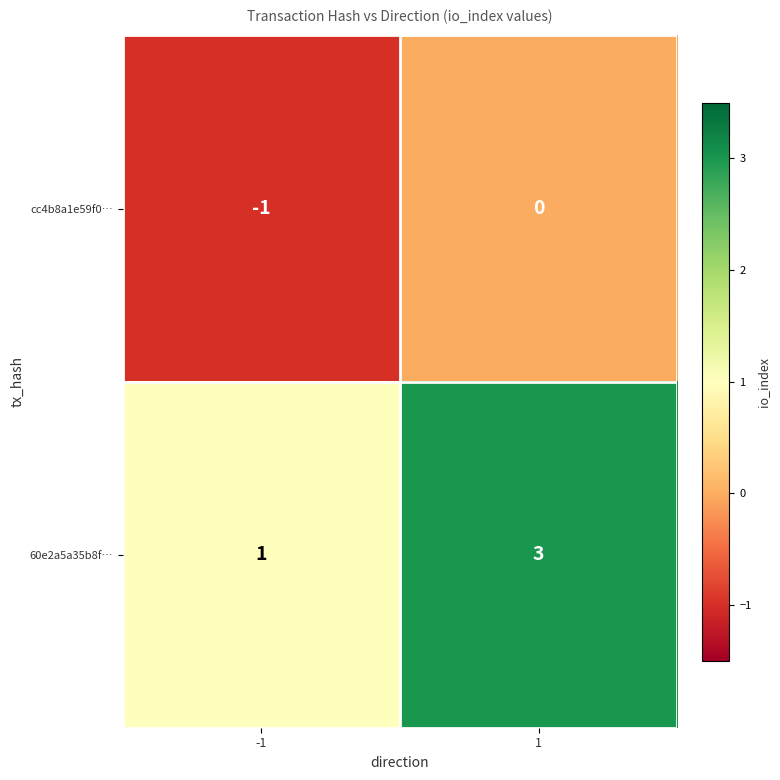

What is the greatest value displayed?

3